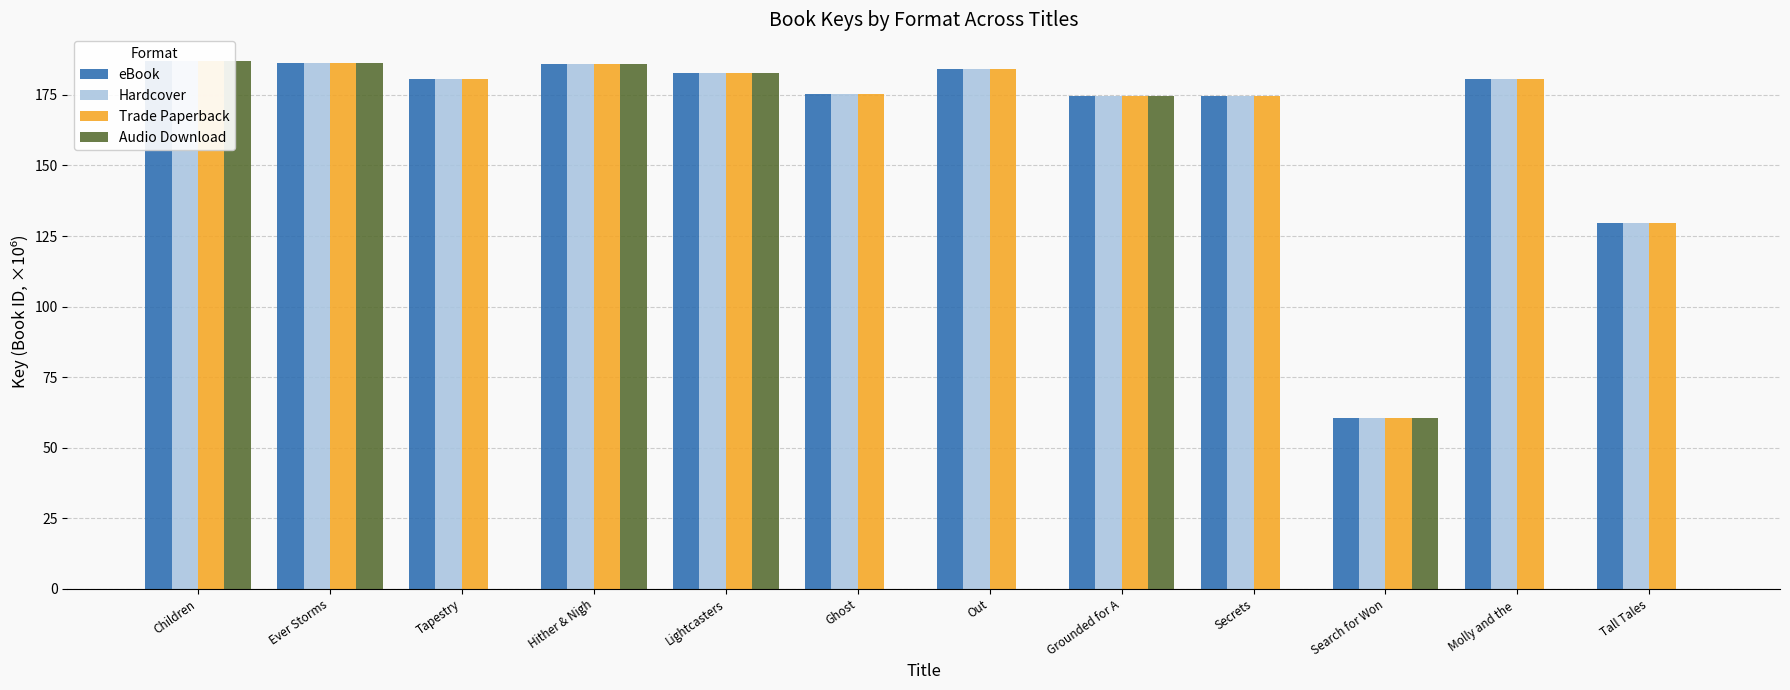

At which category is the sum across all series the highest?

Children